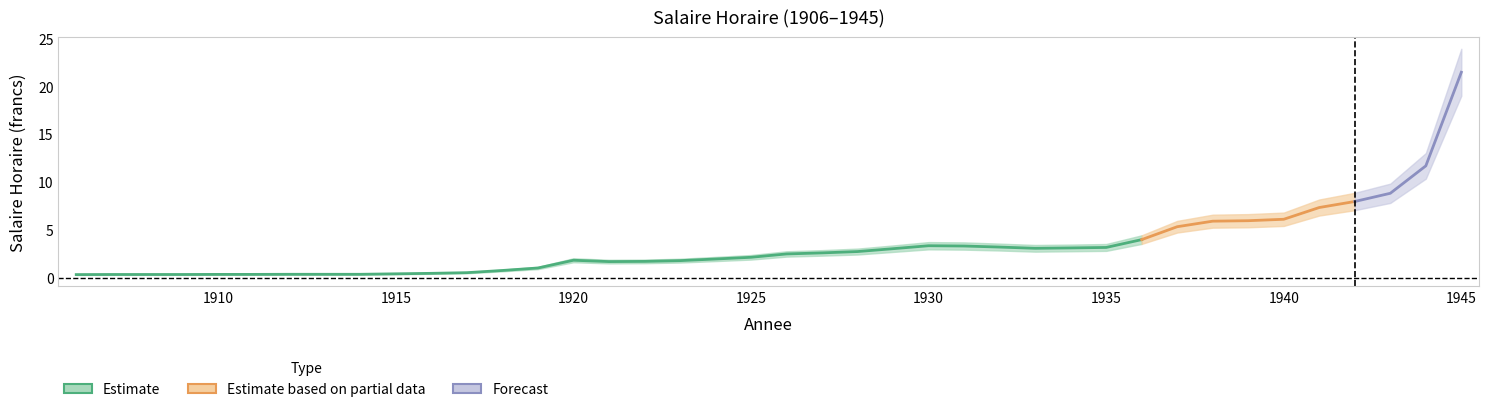

Is it true that Salaire_lo equals 0.1 at 1907?

False